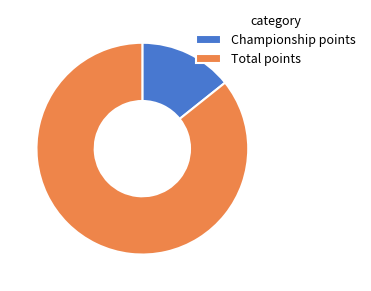

Combined, do Championship points and Total points account for over 50%?

Yes